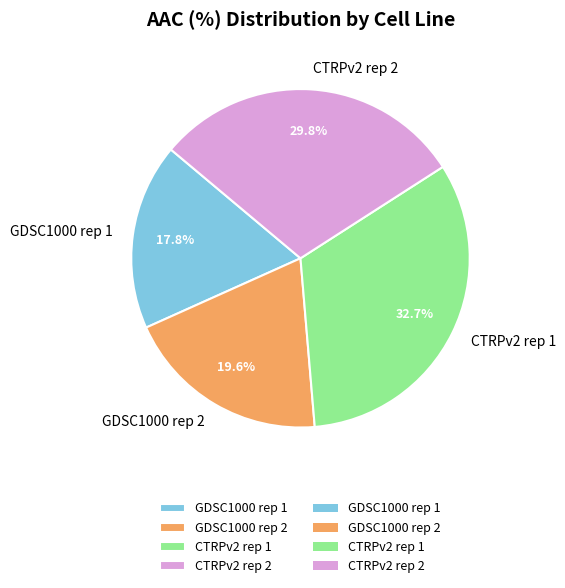

To the nearest percent, what is the difference between the largest and smallest slice percentages?

15%